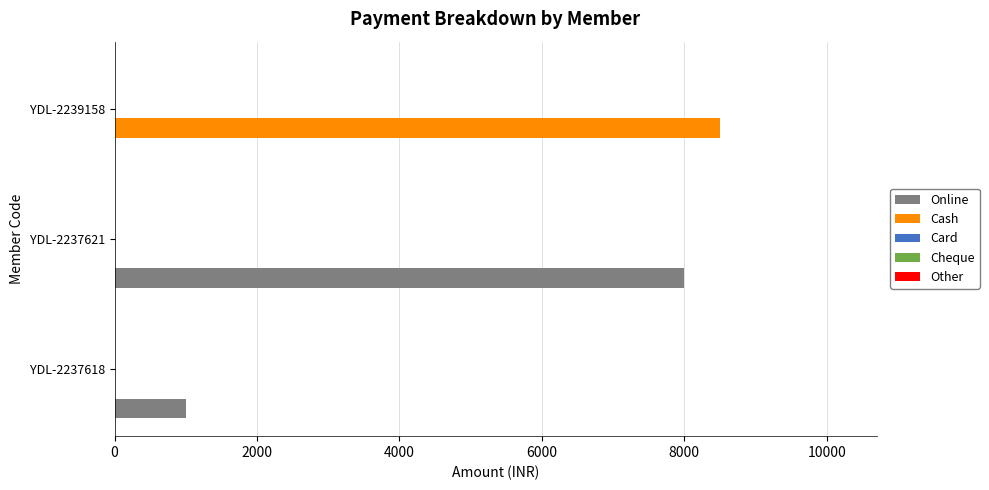

At which label is Online closest to 4000?

YDL-2237618